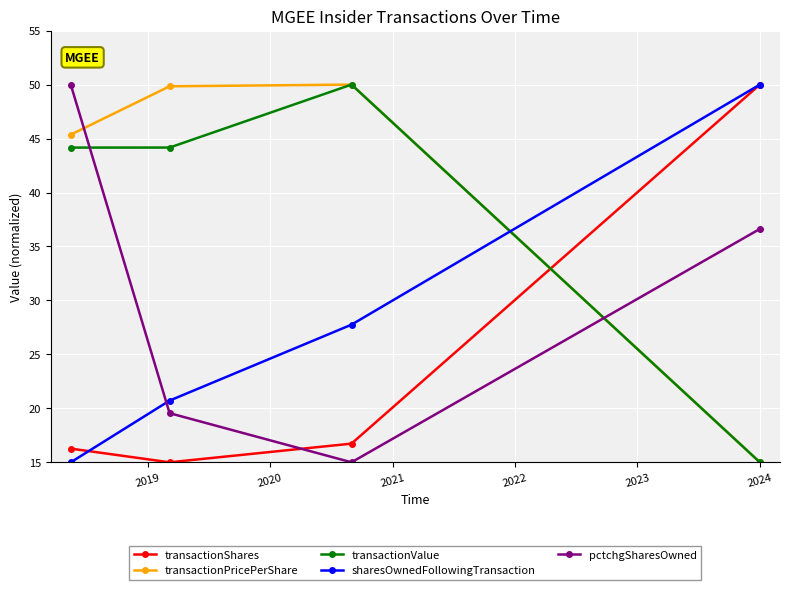

True or false: sharesOwnedFollowingTransaction and pctchgSharesOwned cross at least once.

True